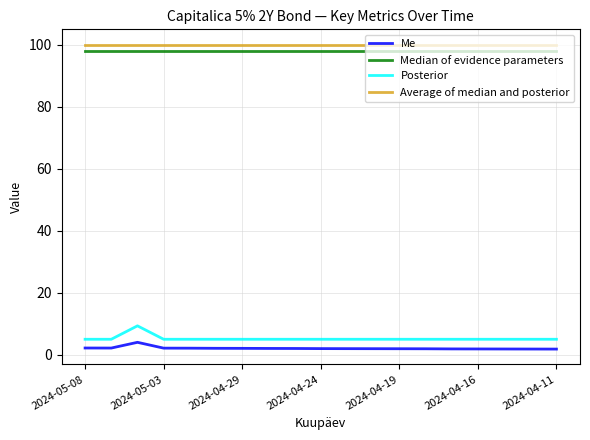

What is the maximum value for Posterior?

9.3